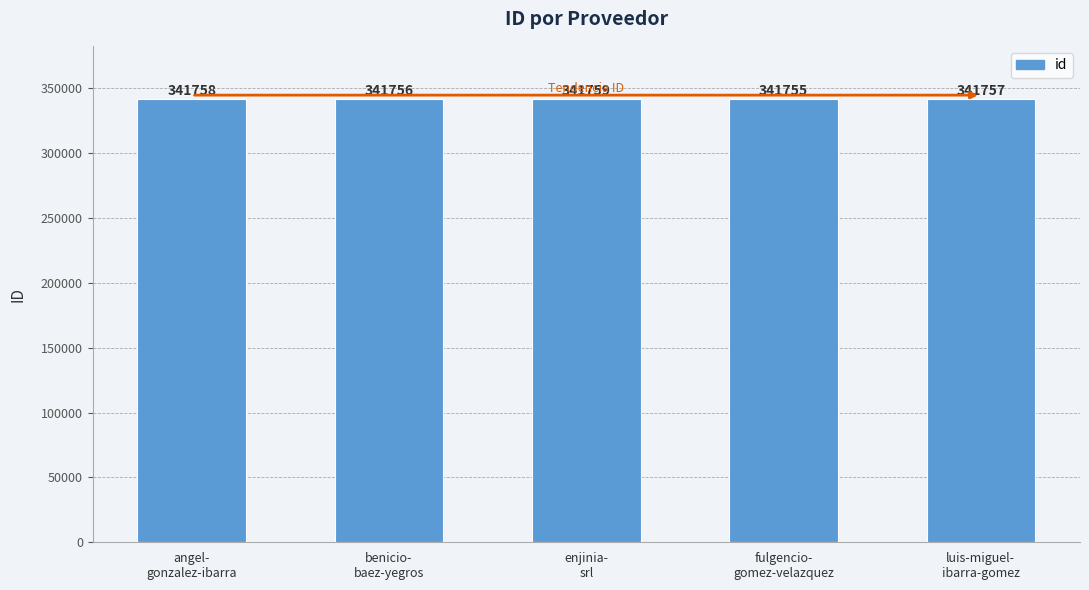

Reading left to right, extract all data points from this chart.

341758	341756	341759	341755	341757